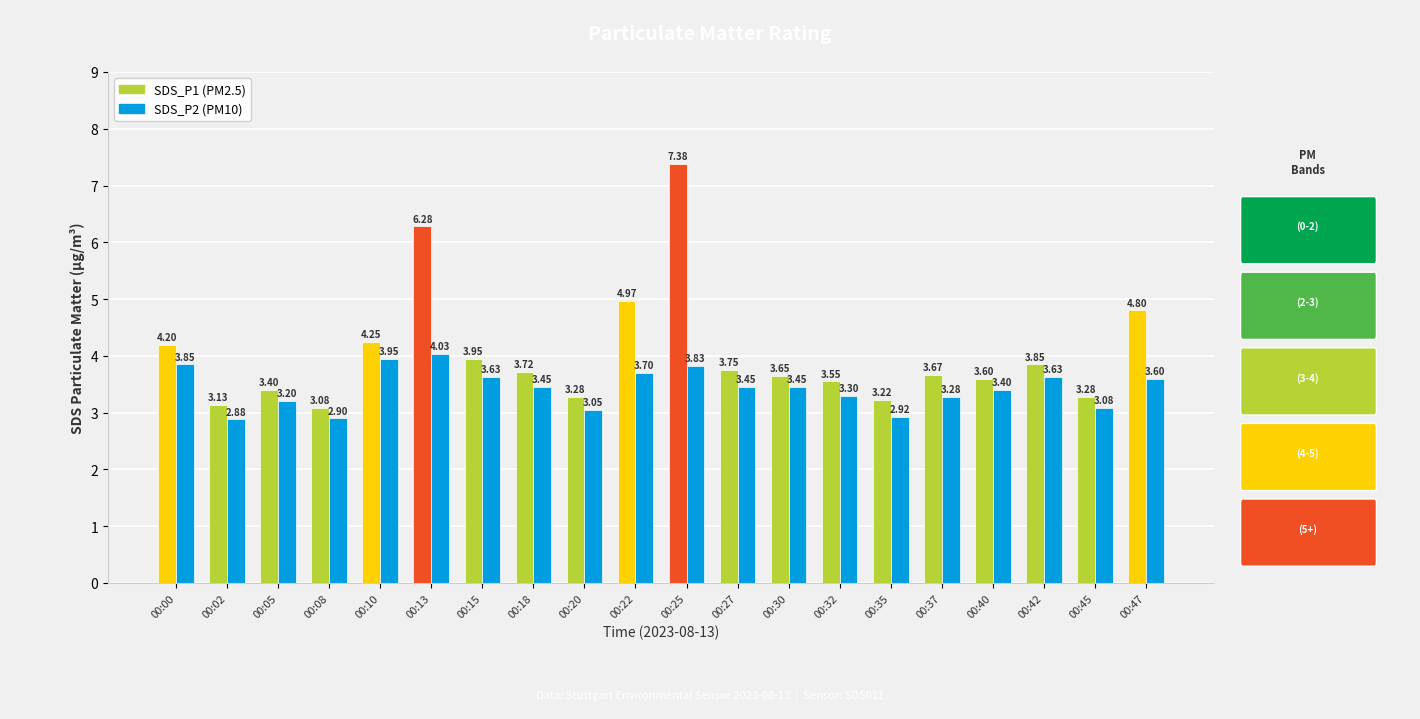

At how many categories does at least one series exceed 3?

20